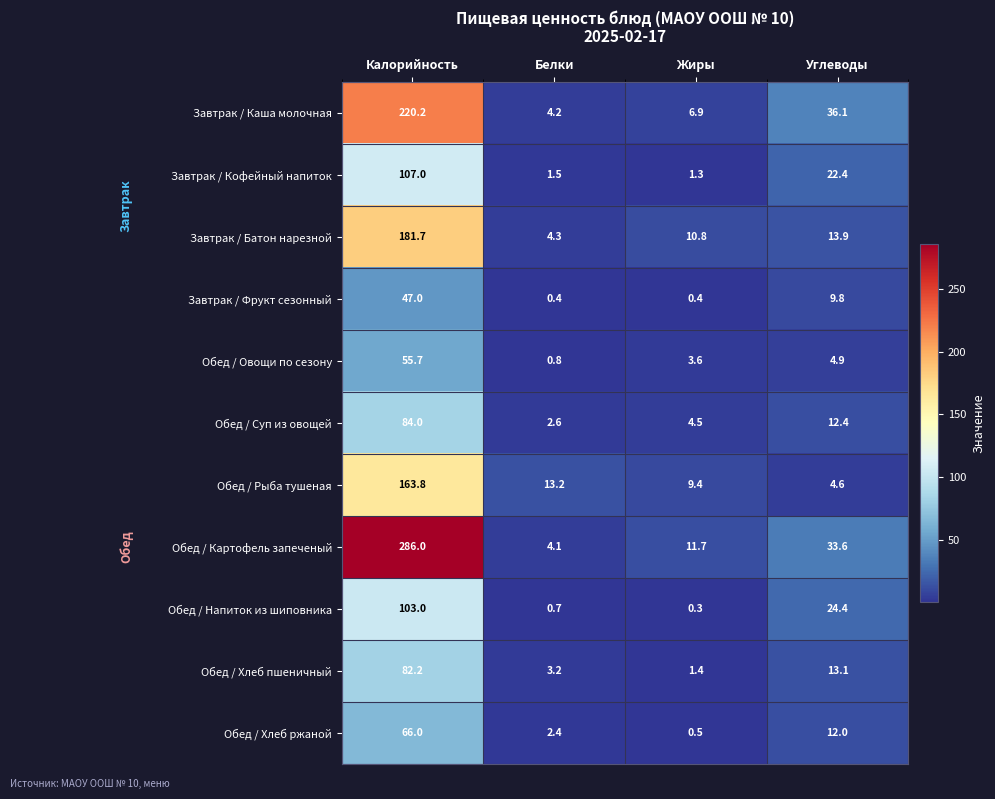

Rank the series at Белки from highest to lowest value.

Обед / Рыба тушеная, Завтрак / Батон нарезной, Завтрак / Каша молочная, Обед / Картофель запеченый, Обед / Хлеб пшеничный, Обед / Суп из овощей, Обед / Хлеб ржаной, Завтрак / Кофейный напиток, Обед / Овощи по сезону, Обед / Напиток из шиповника, Завтрак / Фрукт сезонный